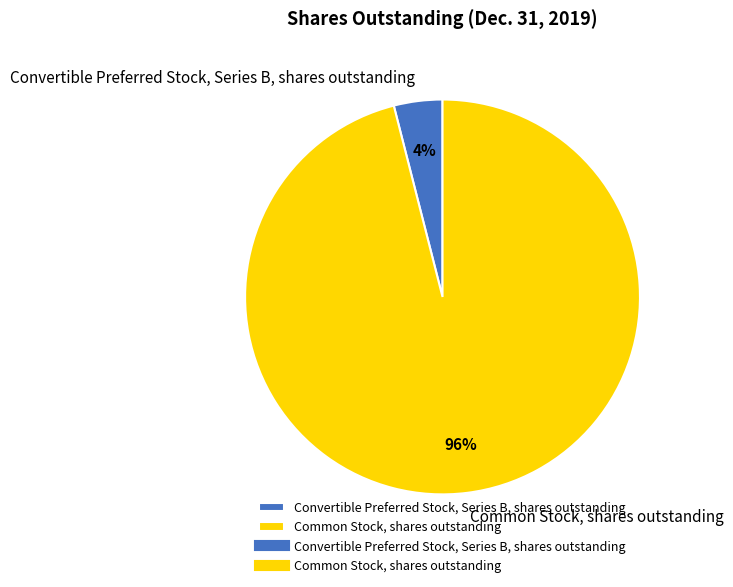

Between Convertible Preferred Stock, Series B, shares outstanding and Common Stock, shares outstanding, which is larger?

Common Stock, shares outstanding